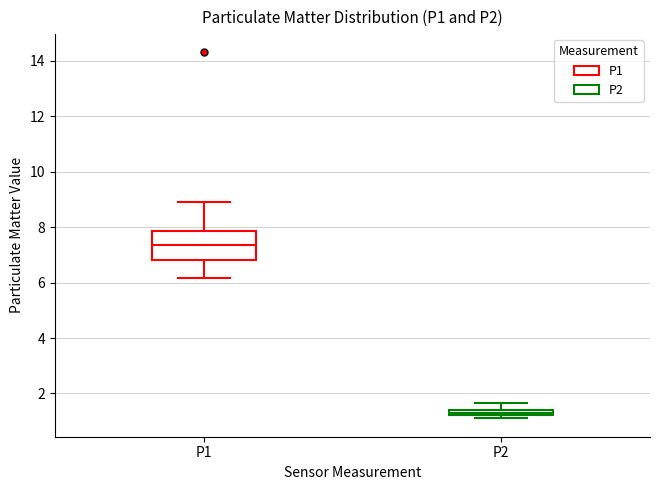

Which box's median line is the highest?

P1